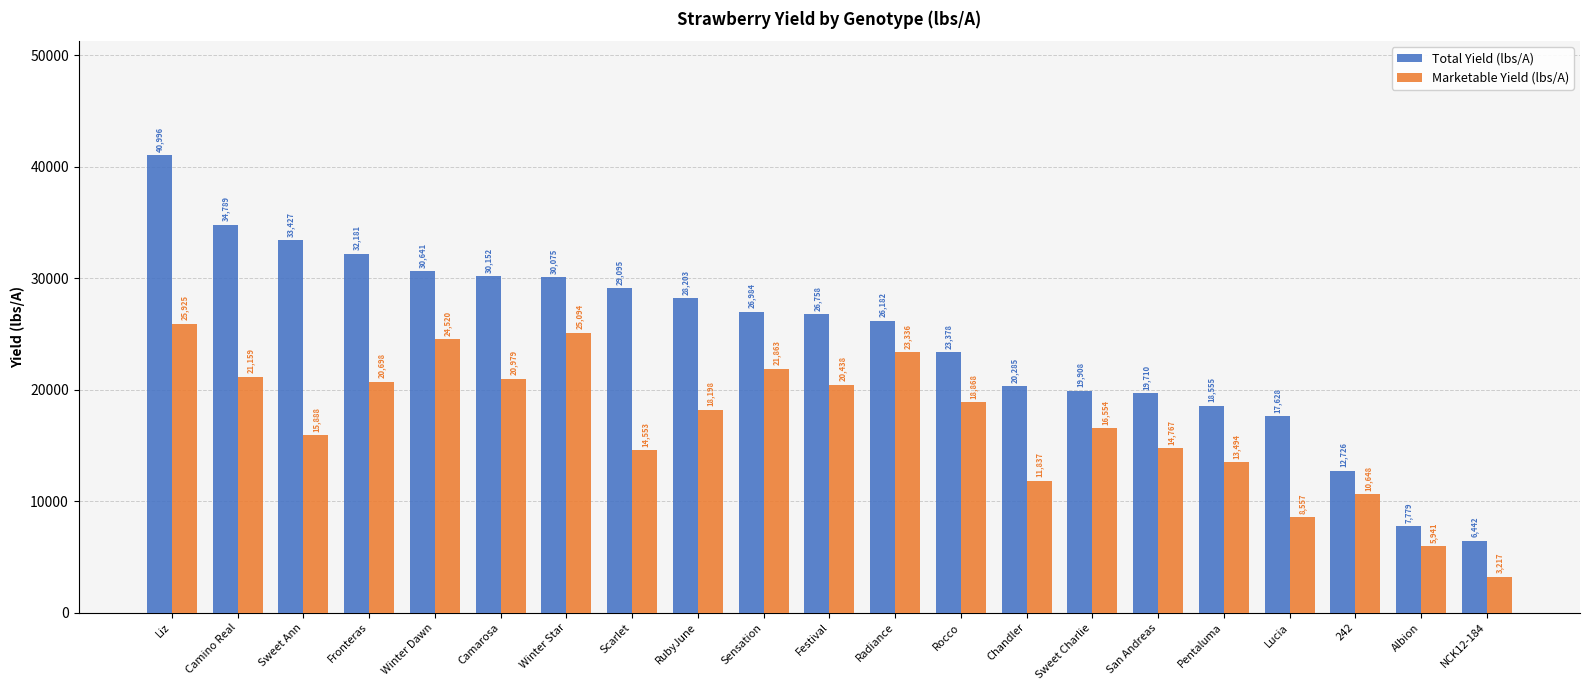

How many bars are there in total?

42